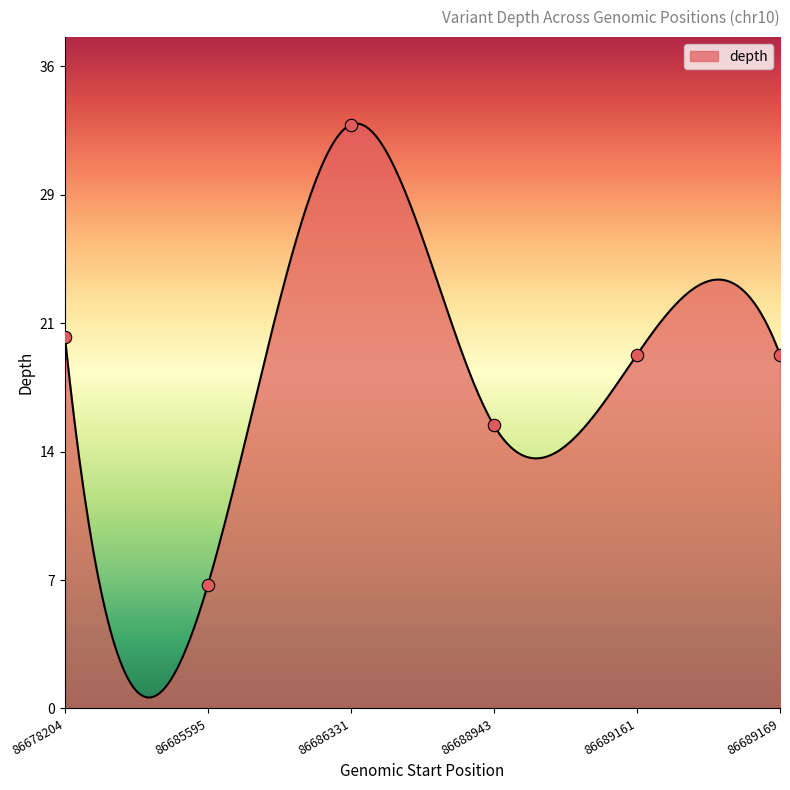

What is the change in value from 86678204 to 86686331?

+12